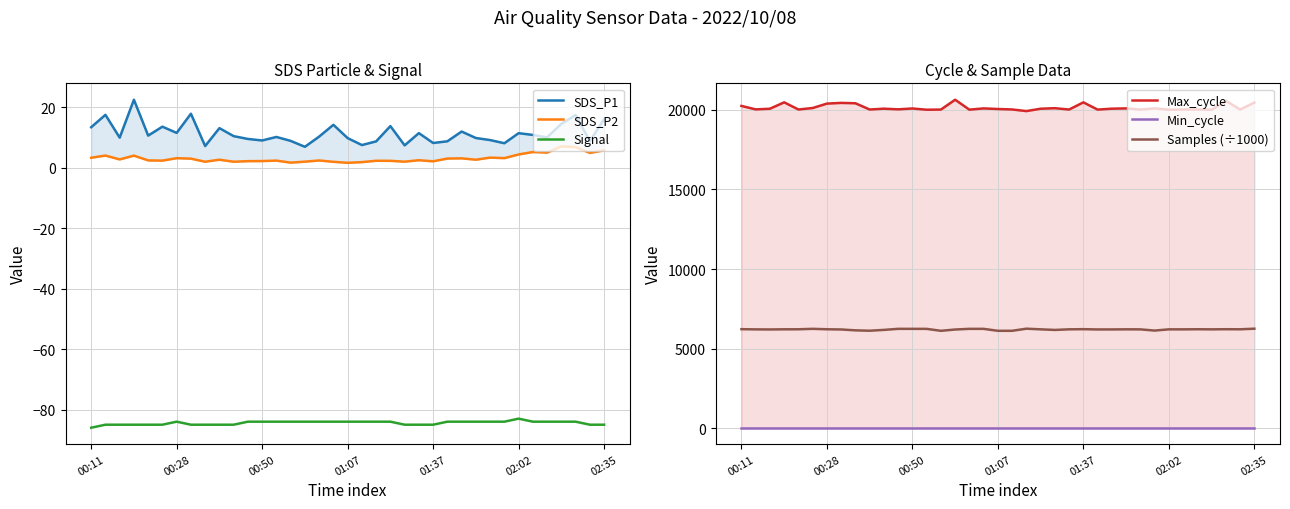

True or false: Min_cycle has more than 0 interior local peaks.

False